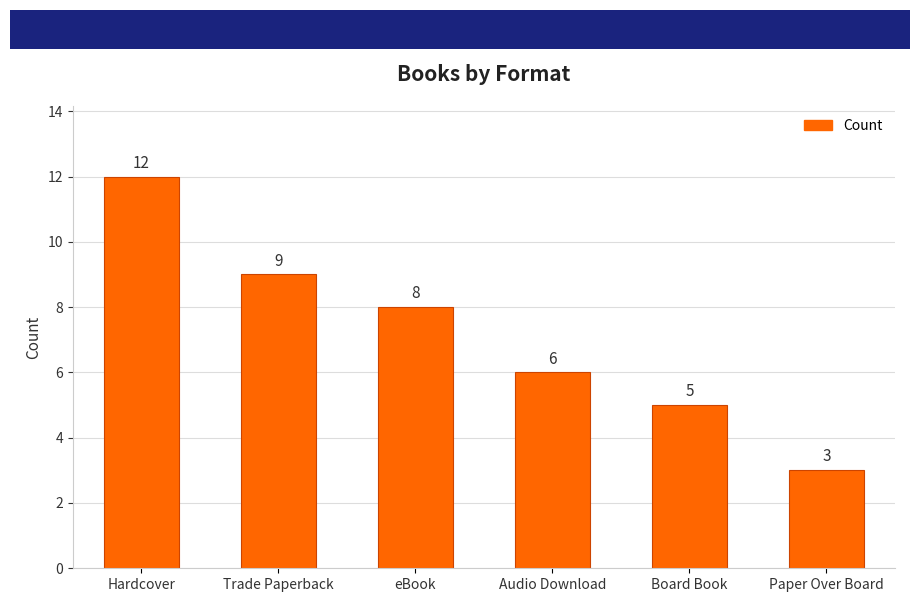

How many values are between 5 and 9?

4